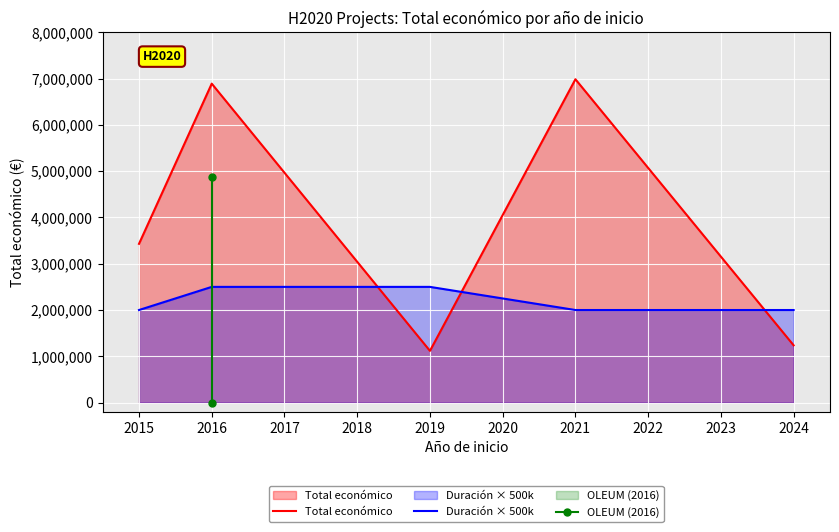

The value of Total económico at 2024 is 821969. True or false?

False